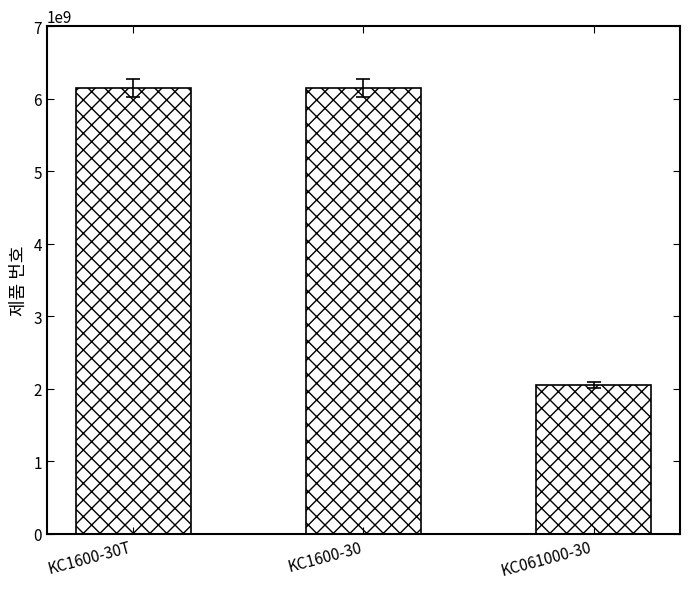

What is the value of the 1st bar from the left?

6151703130